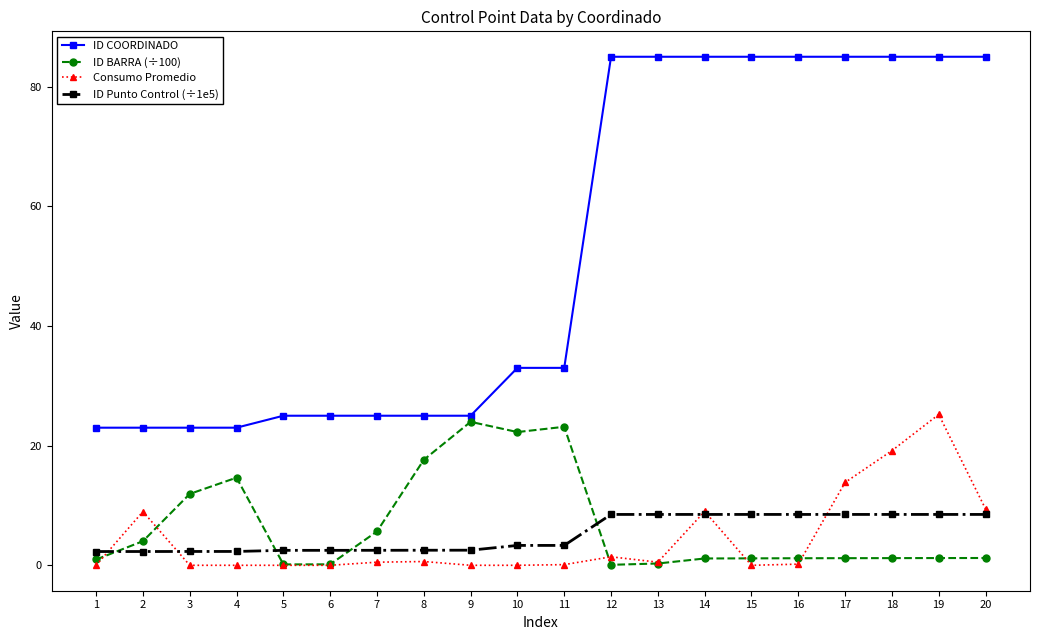

What is the minimum value for ID COORDINADO?

23.0